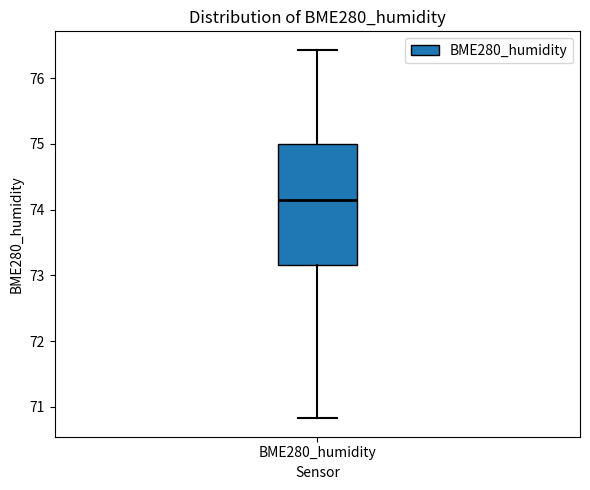

Where does the upper whisker of the box for BME280_humidity end on the y-axis? The values are not printed on the chart, so give them approximately, as read against the axis.

76.4